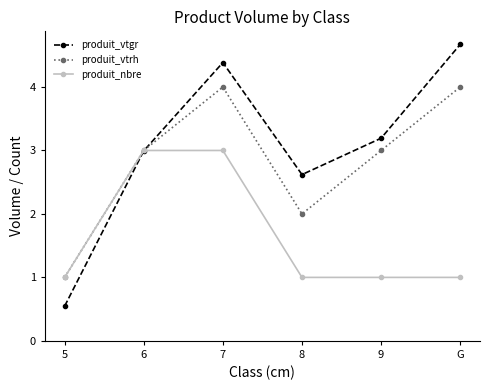

What is the maximum value shown in the chart?

4.7